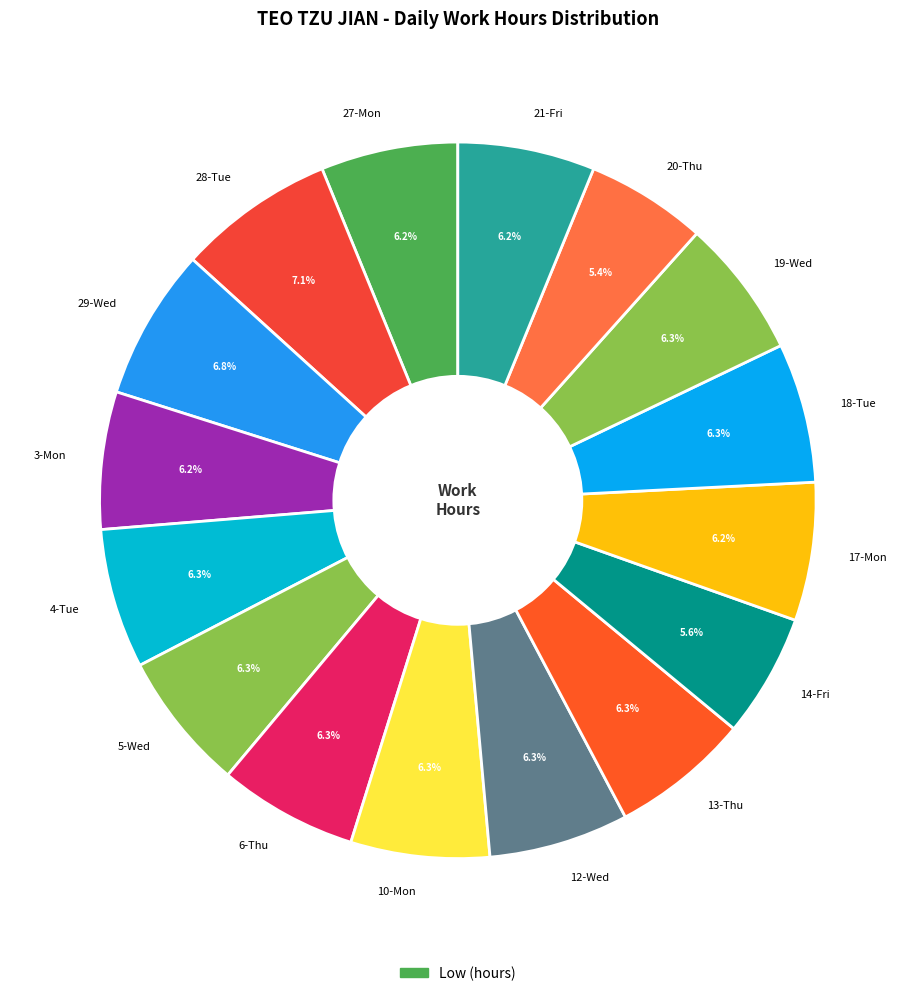

Does 12-Wed represent more than half of the total?

No